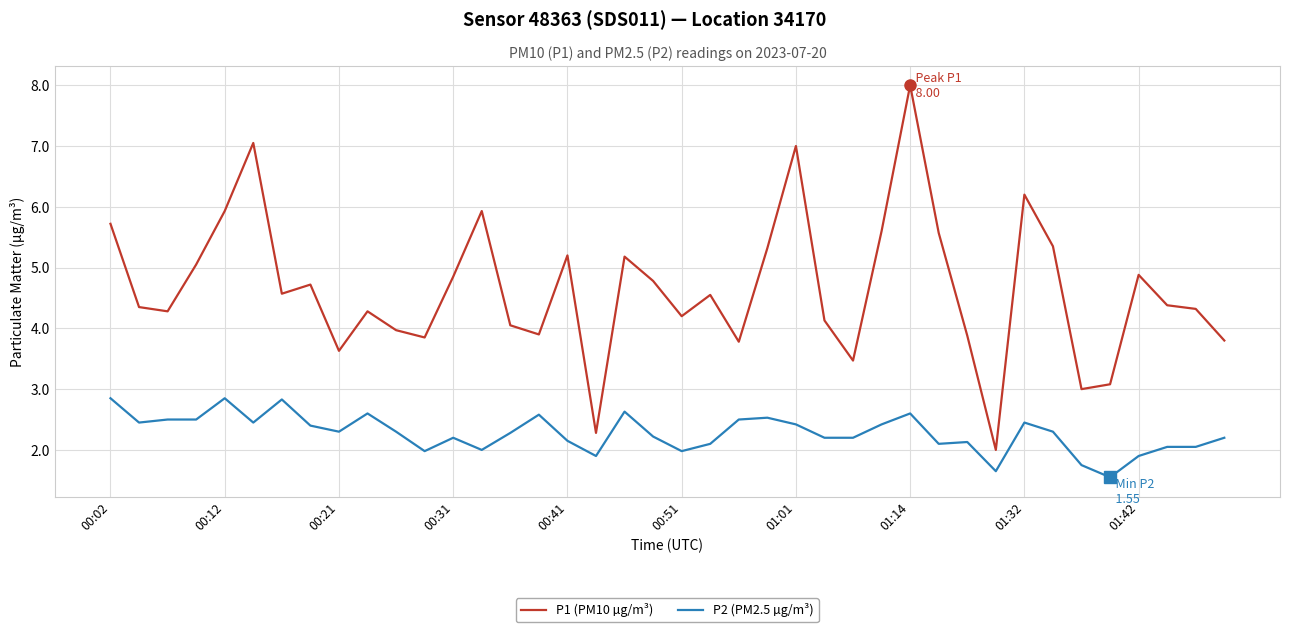

What is the minimum value shown in the chart?

1.6